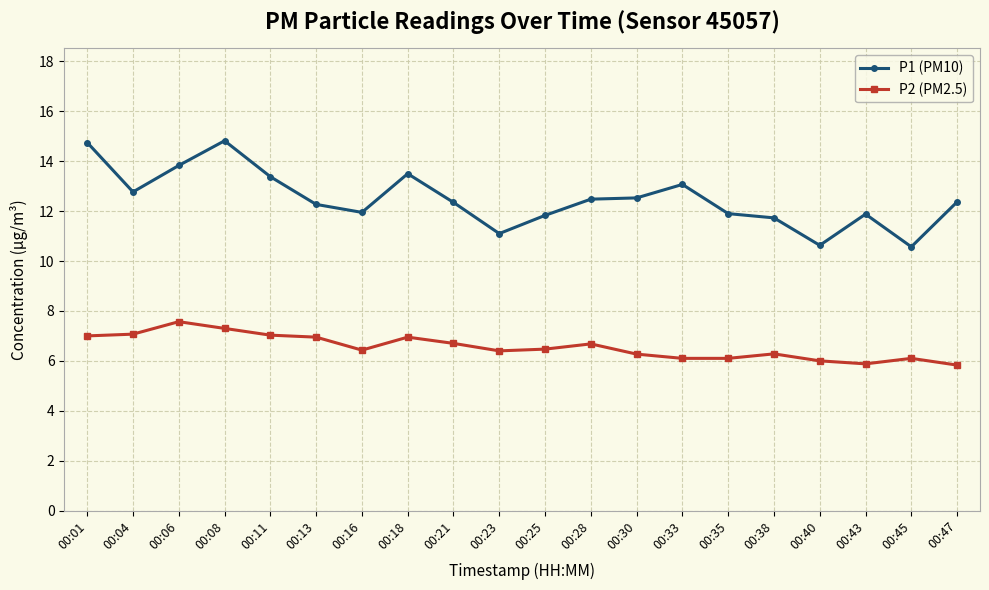

Which series changed the most between 00:08 and 00:43?

P1 (PM10)